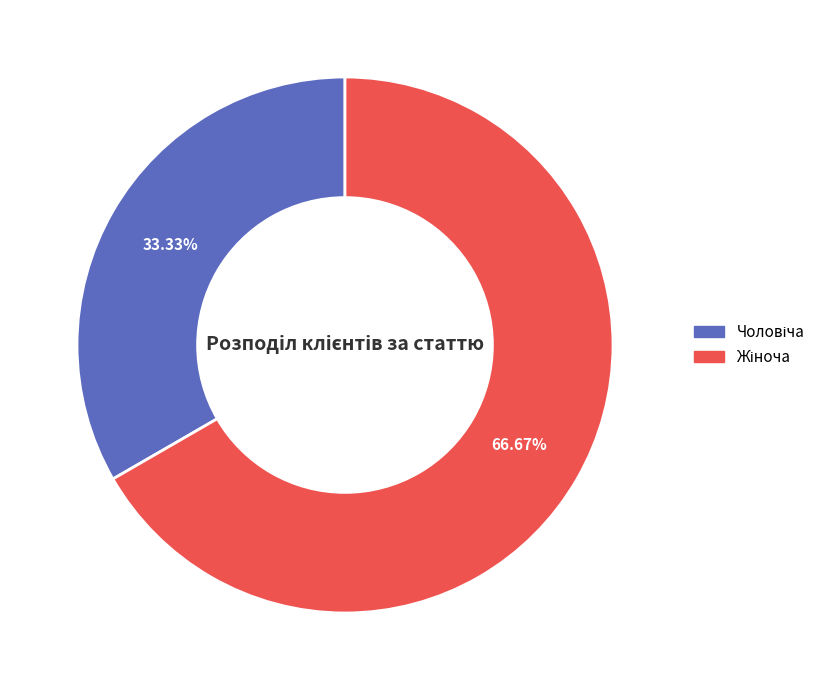

Does any single category account for the majority?

Yes